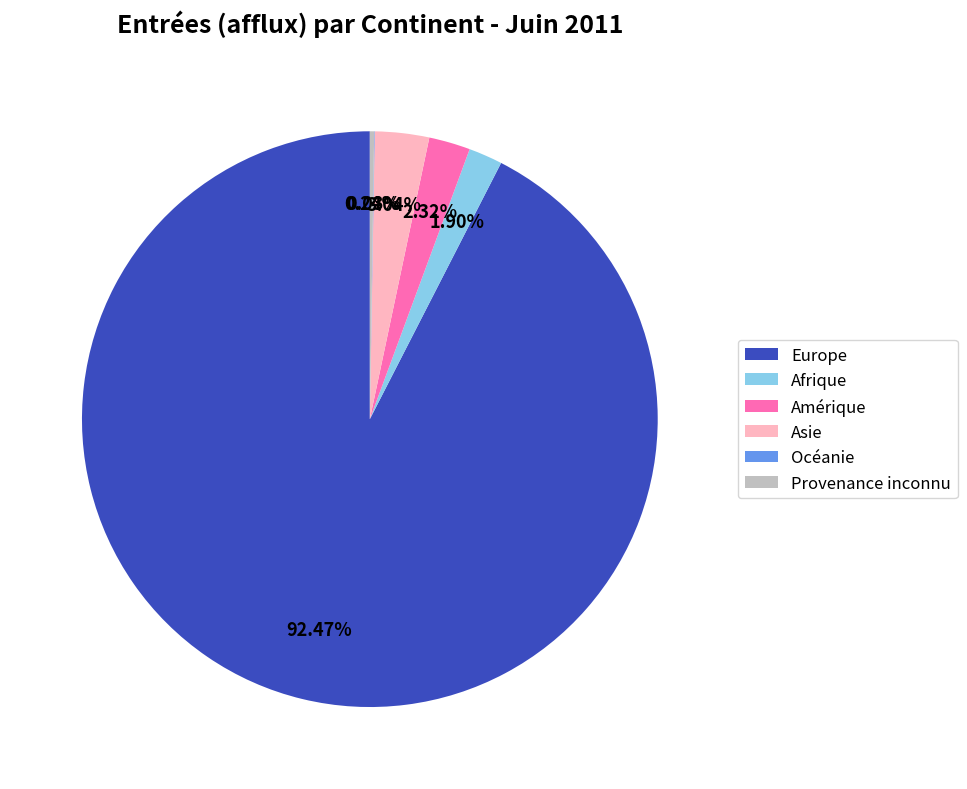

Combined, do Afrique and Asie account for over 50%?

No